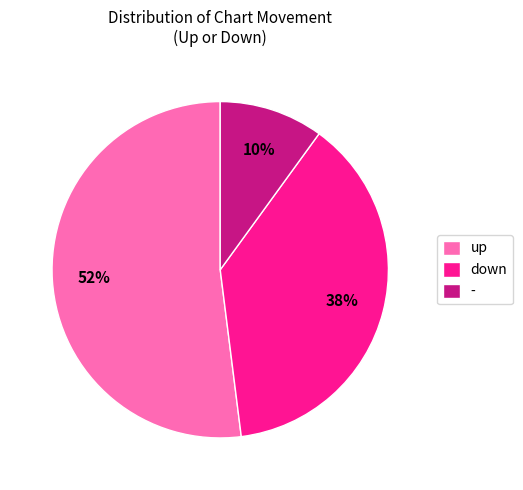

How many segments does this pie chart have?

3